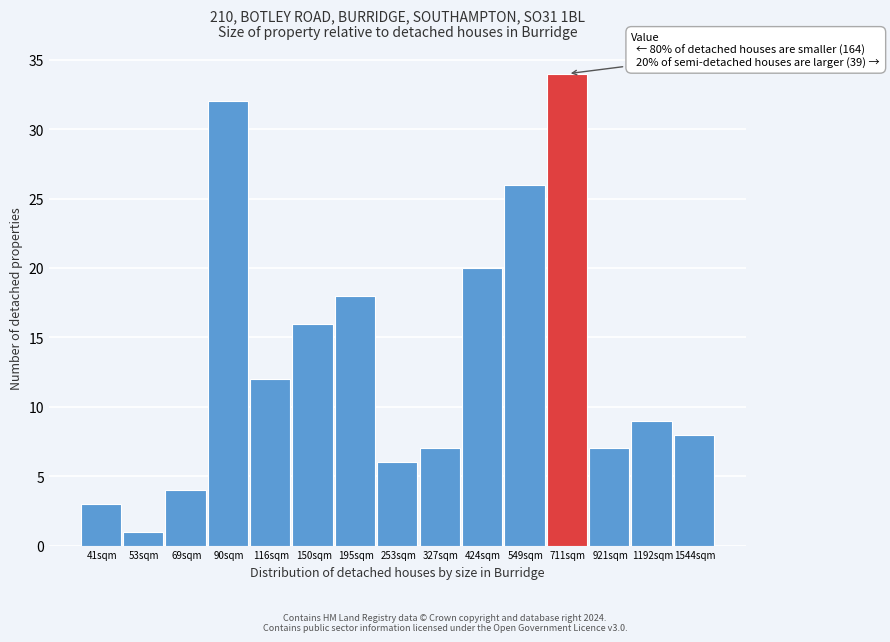

Reading left to right, list all the values displayed in this chart.

3	1	4	32	12	16	18	6	7	20	26	34	7	9	8